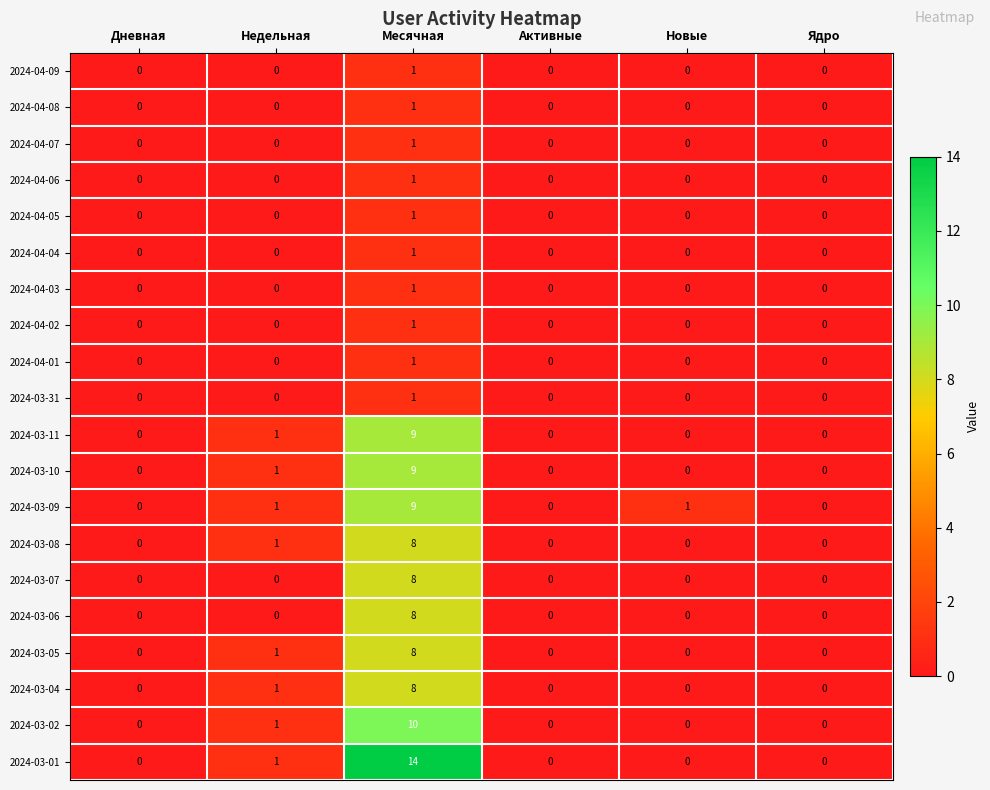

How many categories are shown in the chart?

6